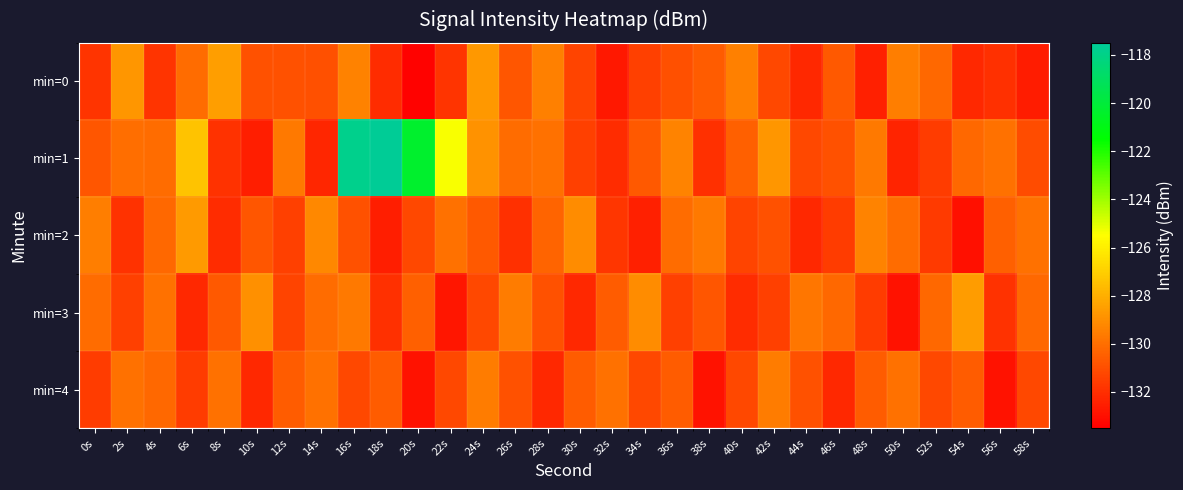

Which series has the largest range (max minus min)?

min=1